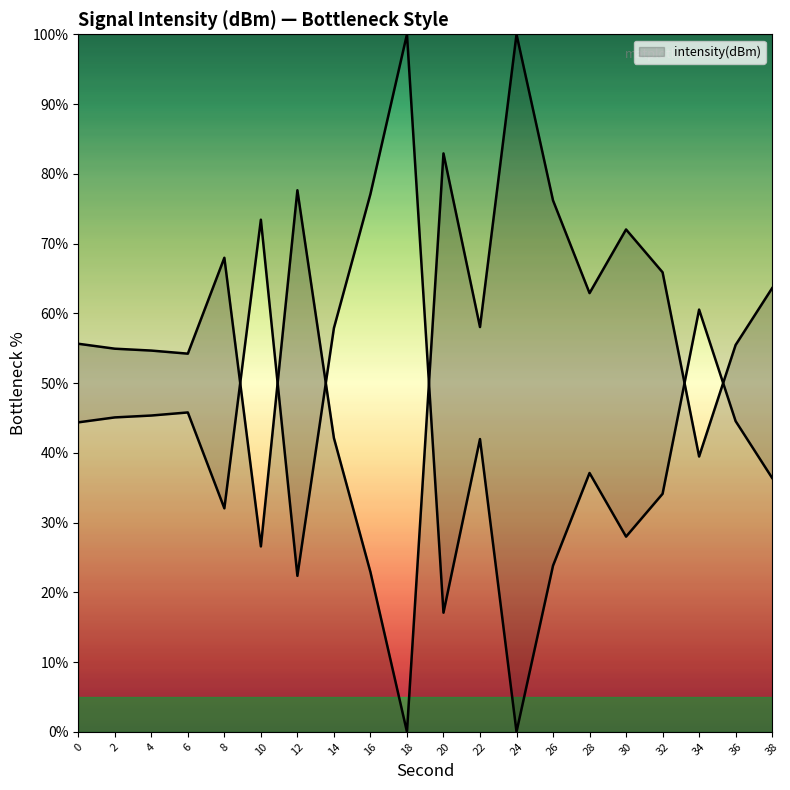

Where is the first local minimum?

6